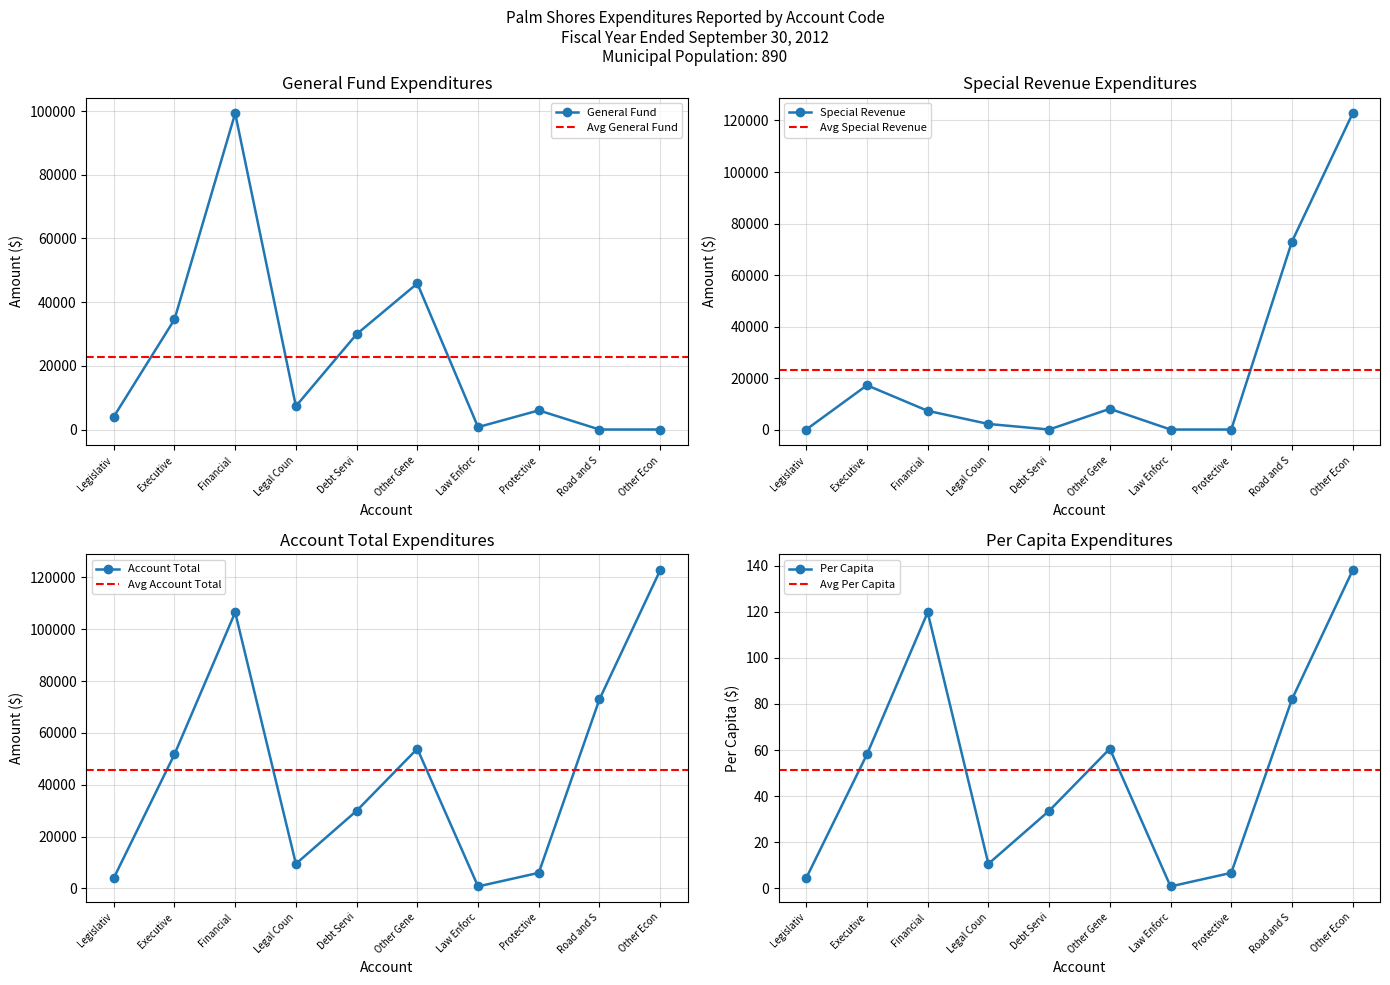

What are all the series names shown in the legend?

General Fund, Special Revenue, Account Total, Per Capita